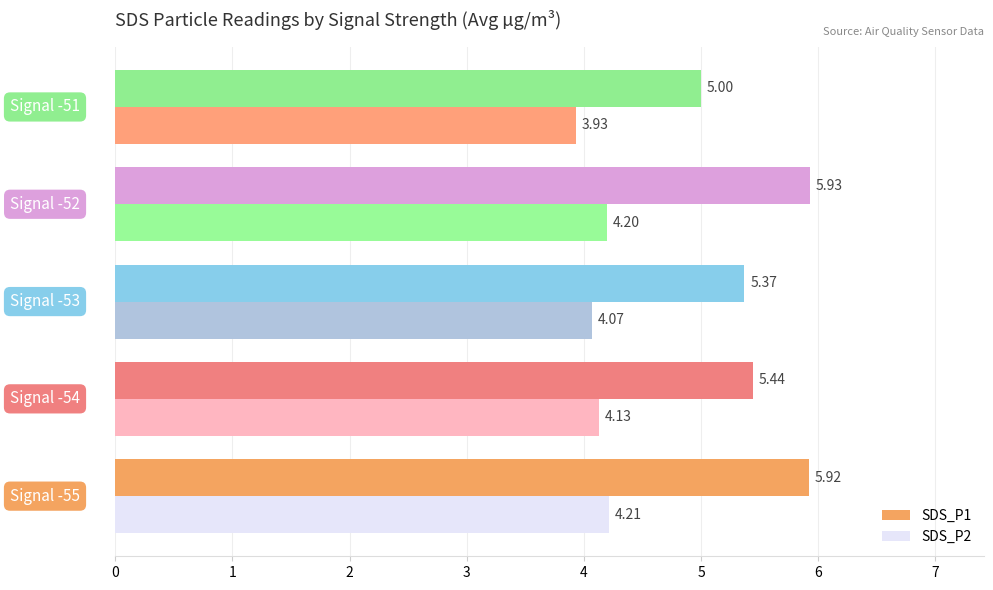

Rank the series by their maximum value, from lowest to highest.

SDS_P2, SDS_P1